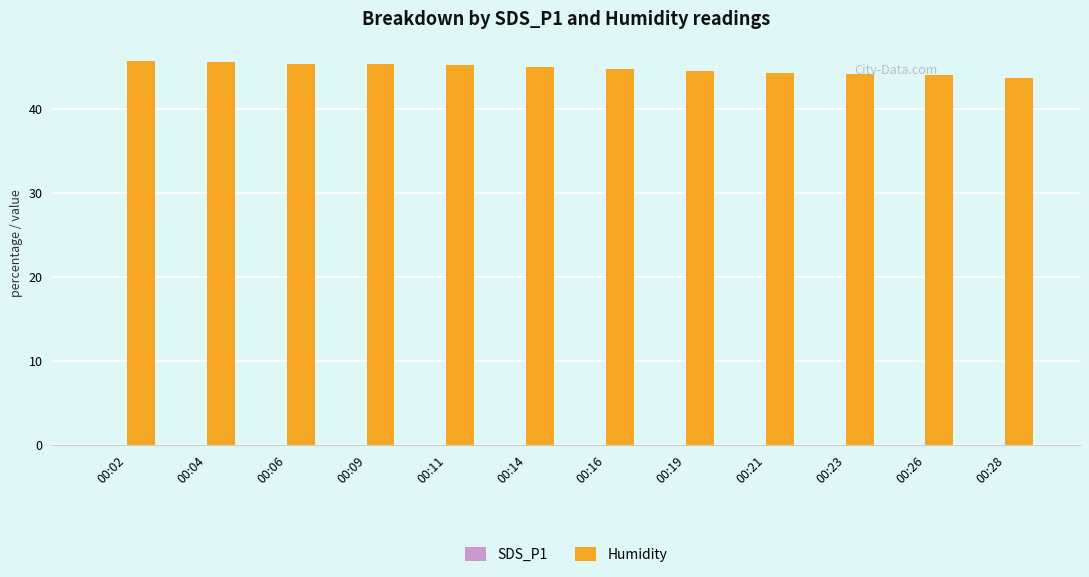

Approximately how many times larger is the value at 00:04 compared to 00:16?

1.0